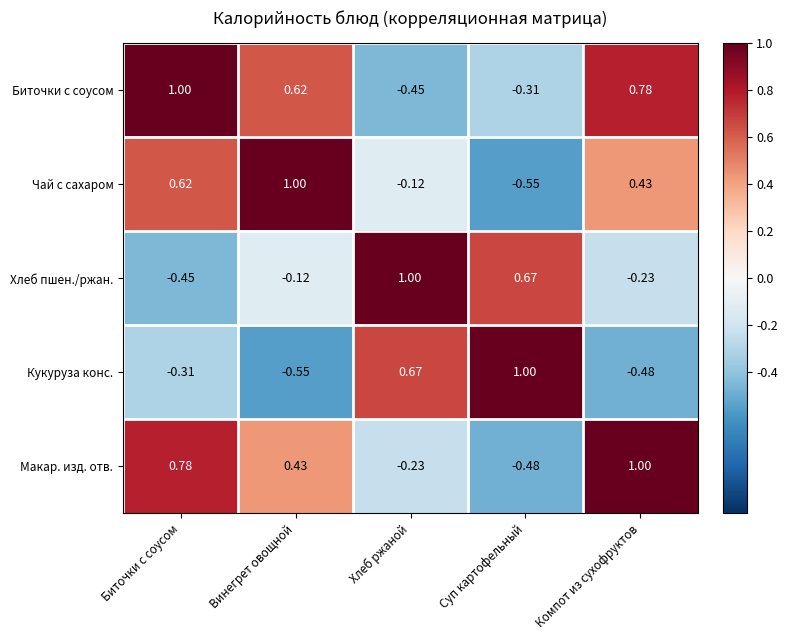

How many data points does each series have?

5